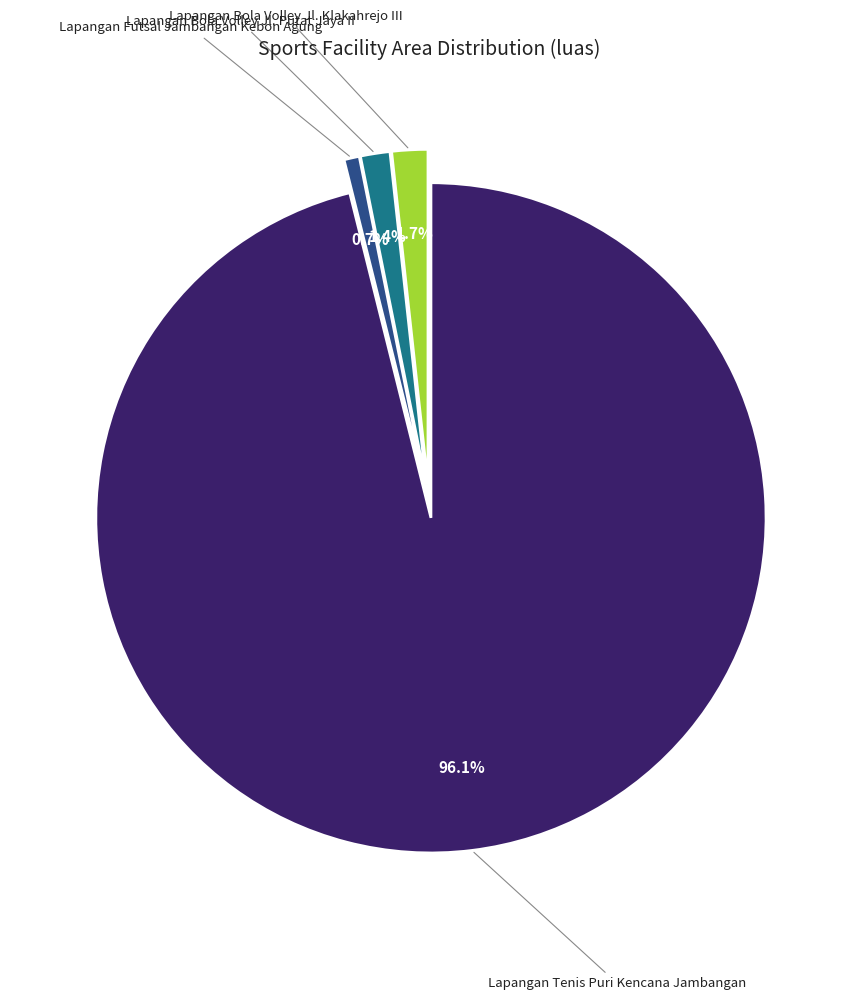

Is there any slice that represents more than half of the pie?

Yes